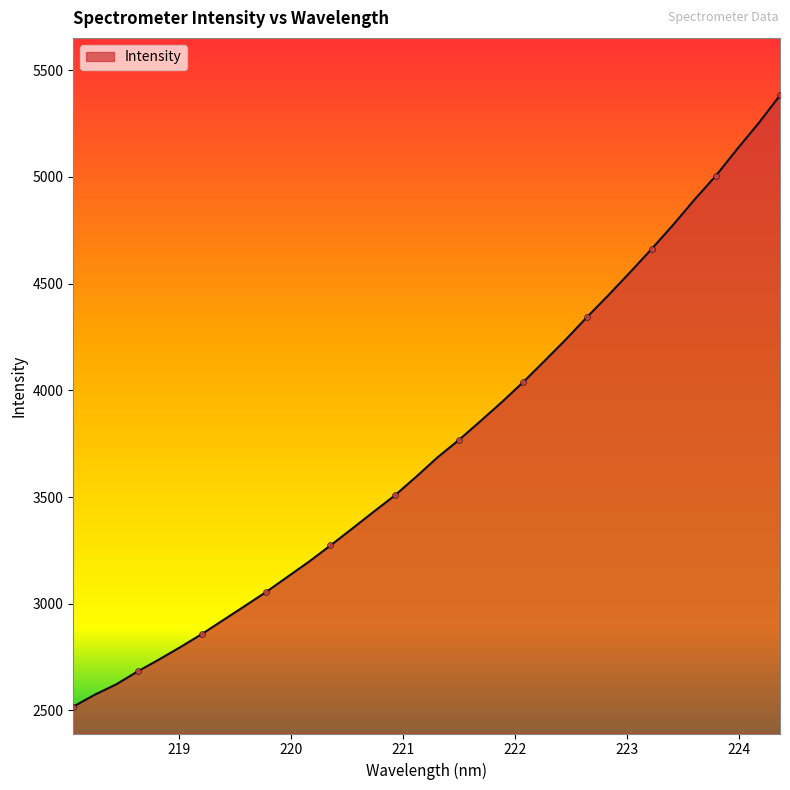

What is the minimum value shown in the chart?

2518.0